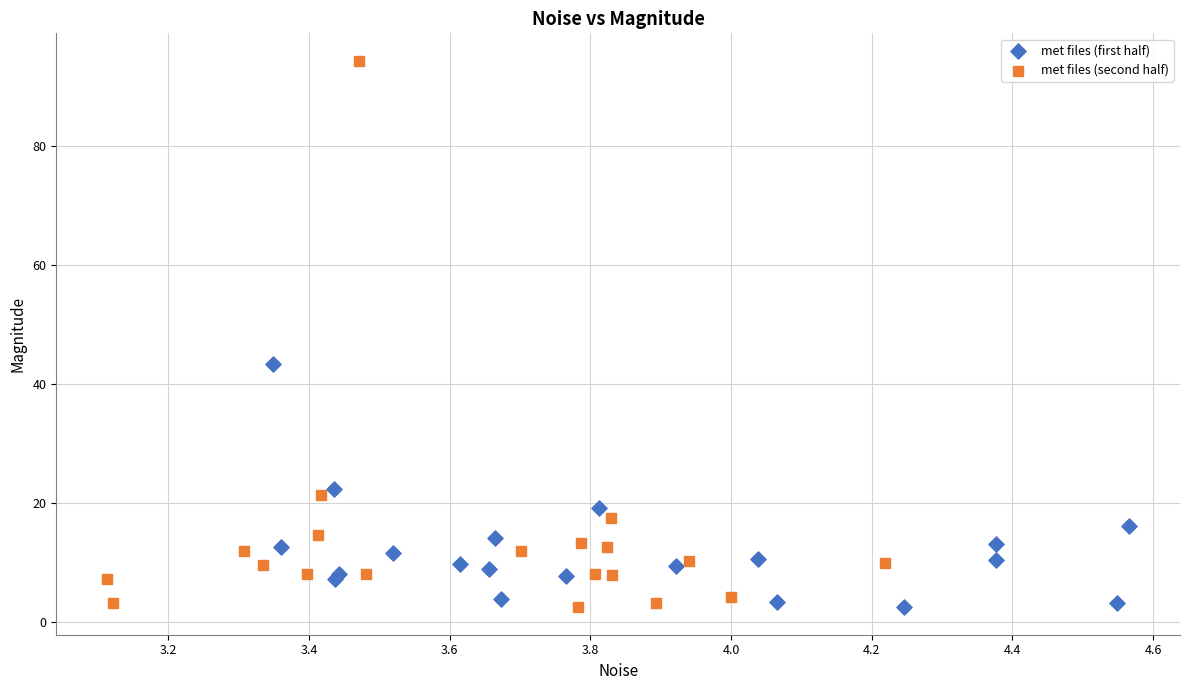

What are all the series names shown in the legend?

met files (first half), met files (second half)